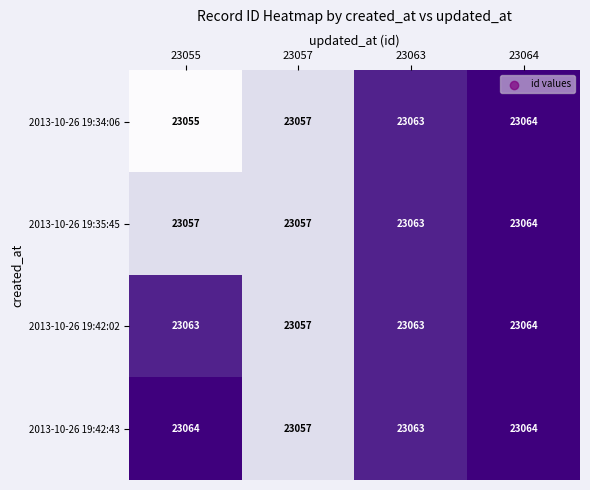

Which series has the largest range (max minus min)?

2013-10-26 19:34:06